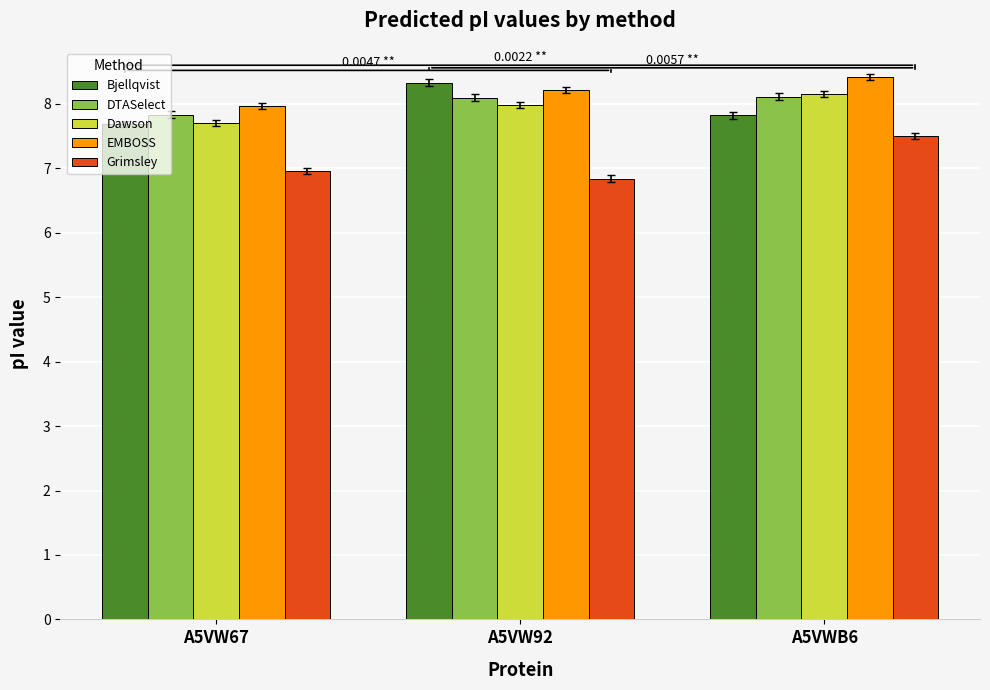

How many categories are shown in the chart?

3